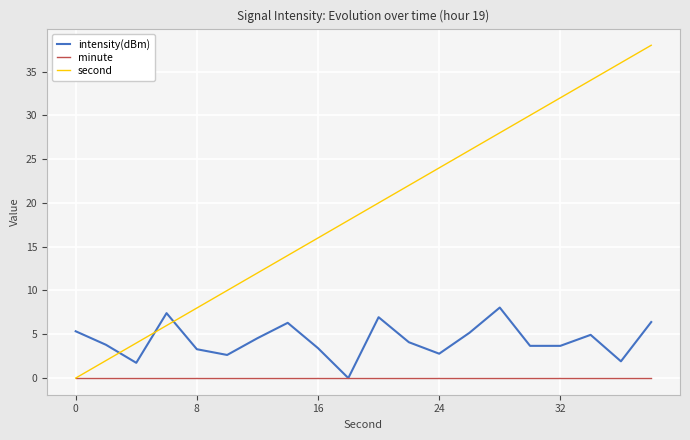

What are all the series names shown in the legend?

intensity(dBm), minute, second